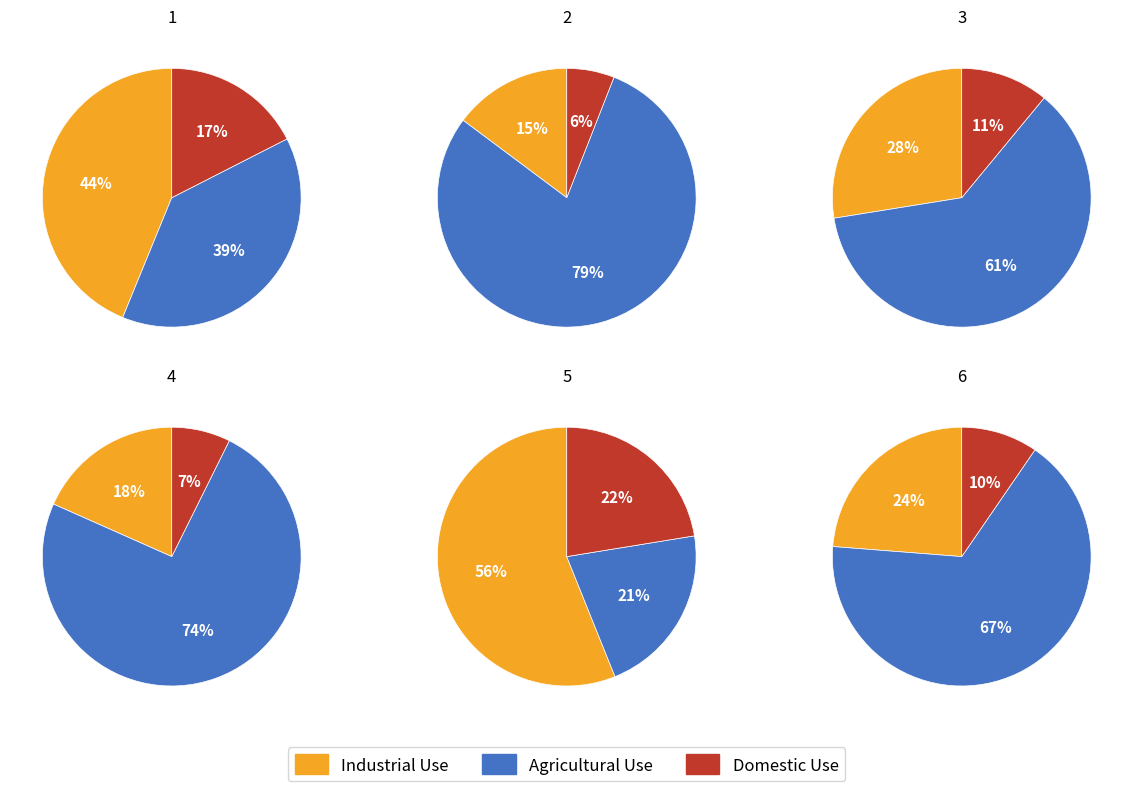

Is it true that 3 is 3% of the pie?

False